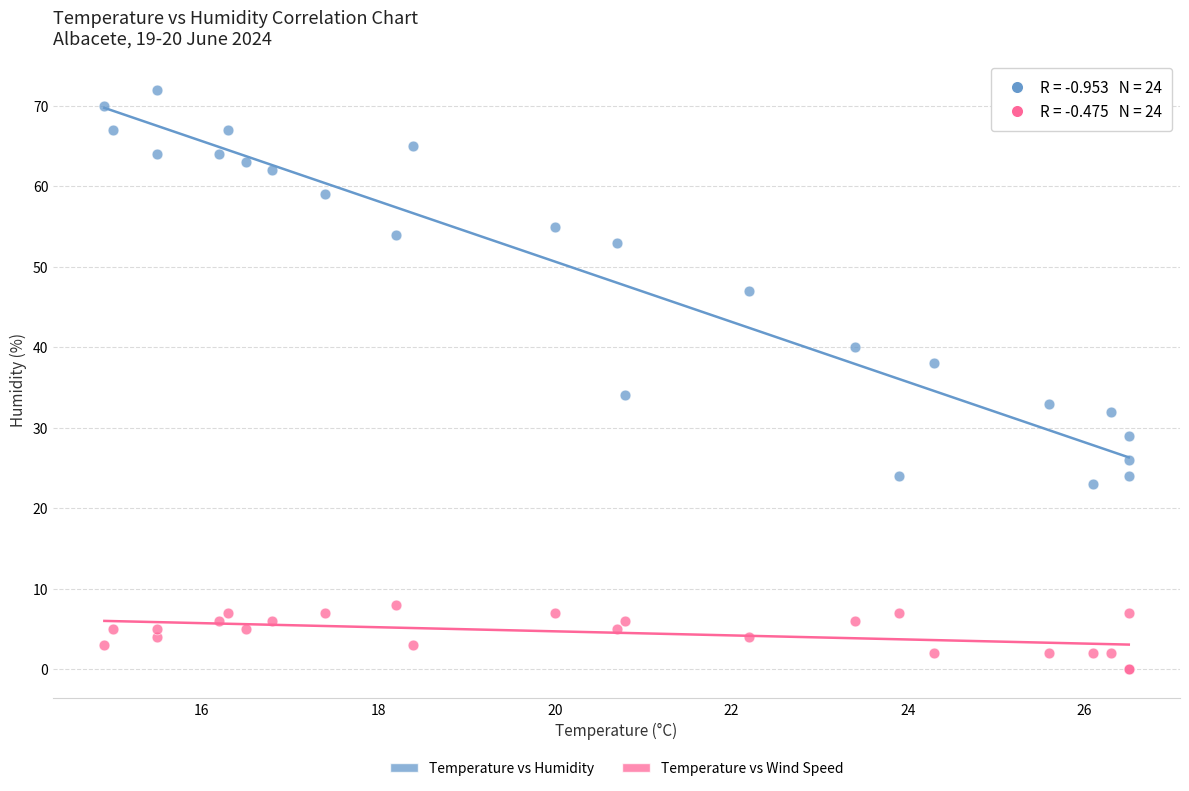

Which series has the largest Y range (max minus min)?

Temperature vs Humidity